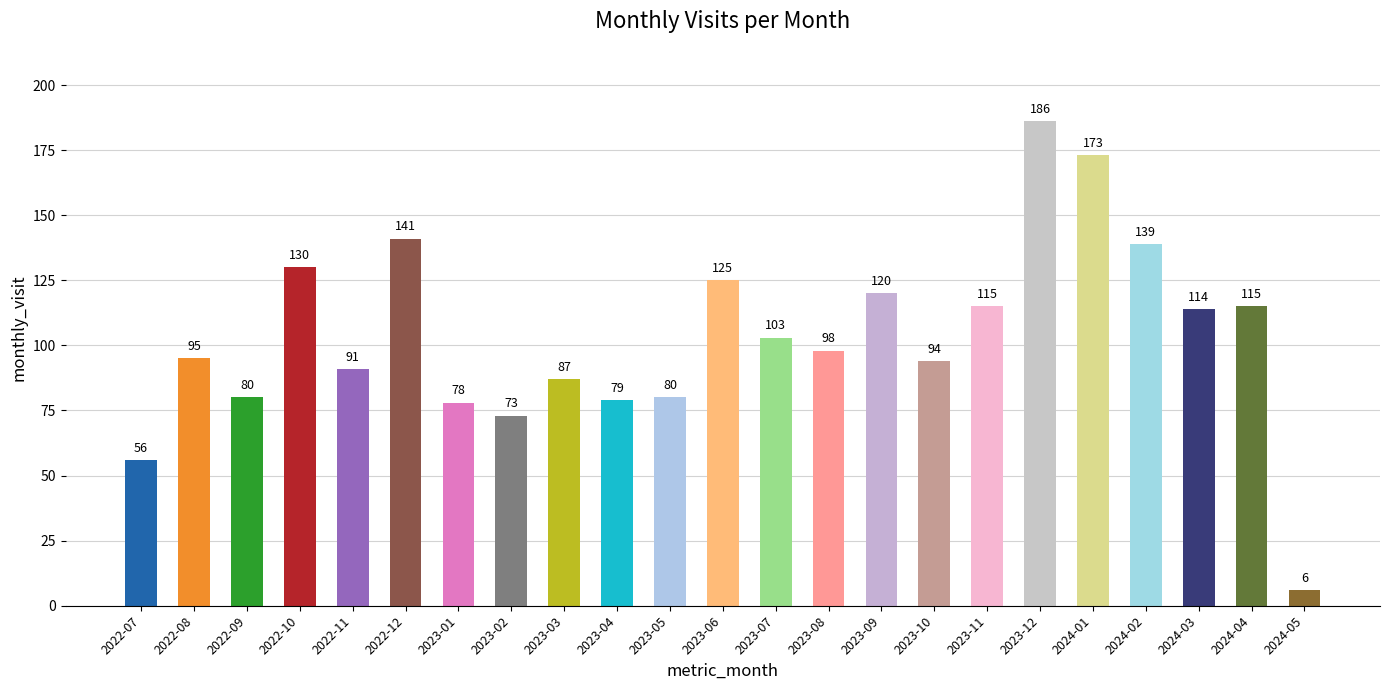

At which label is the value closest to 96?

2022-08